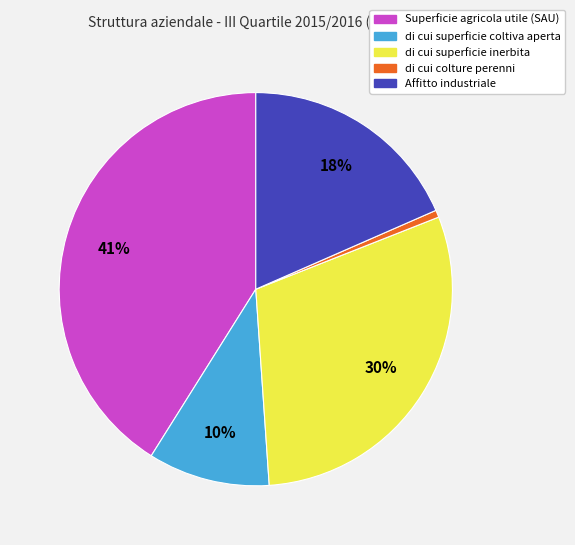

What is the ratio of the value at Affitto industriale to the value at Superficie agricola utile (SAU)?

0.4